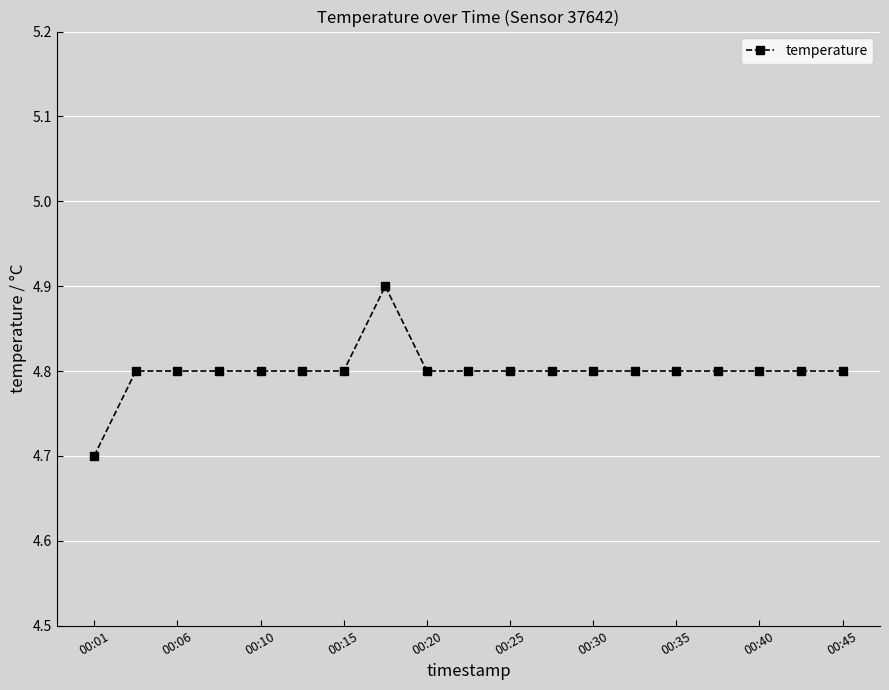

What is the value of the 7th point from the left?

4.8